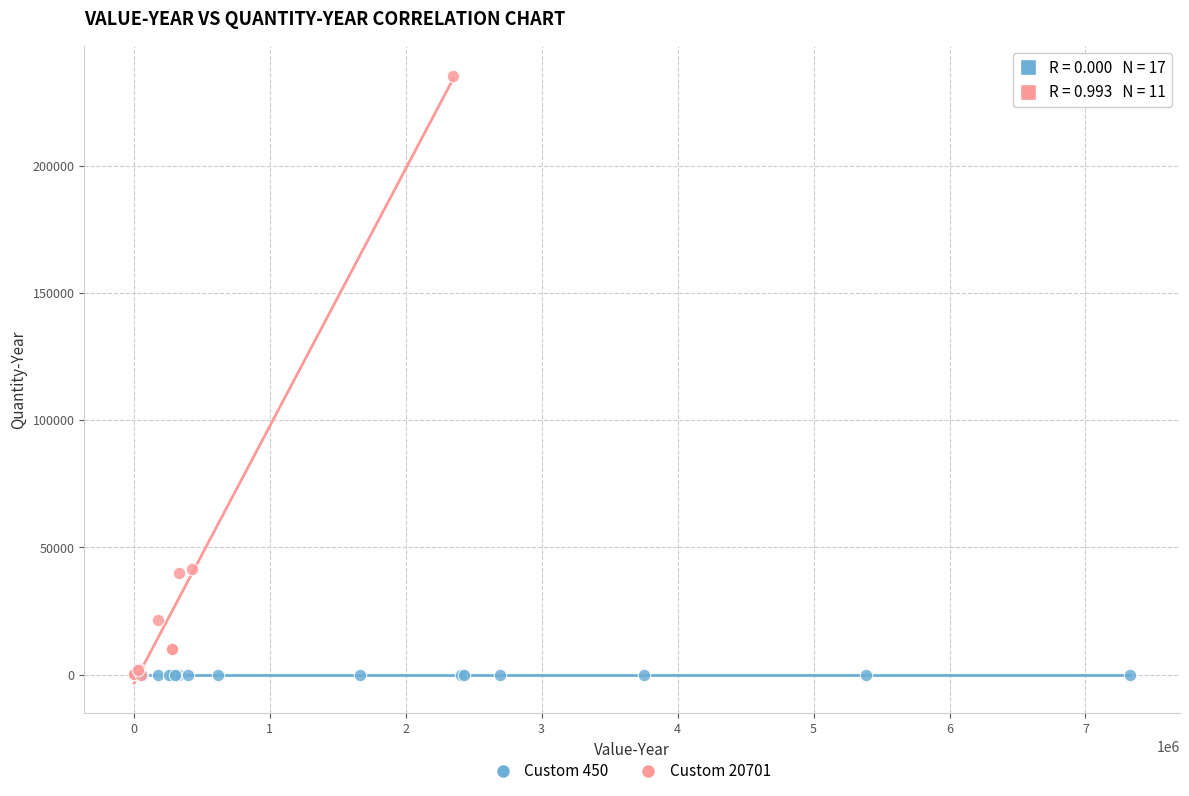

Which series reaches the maximum Y coordinate?

Custom 20701